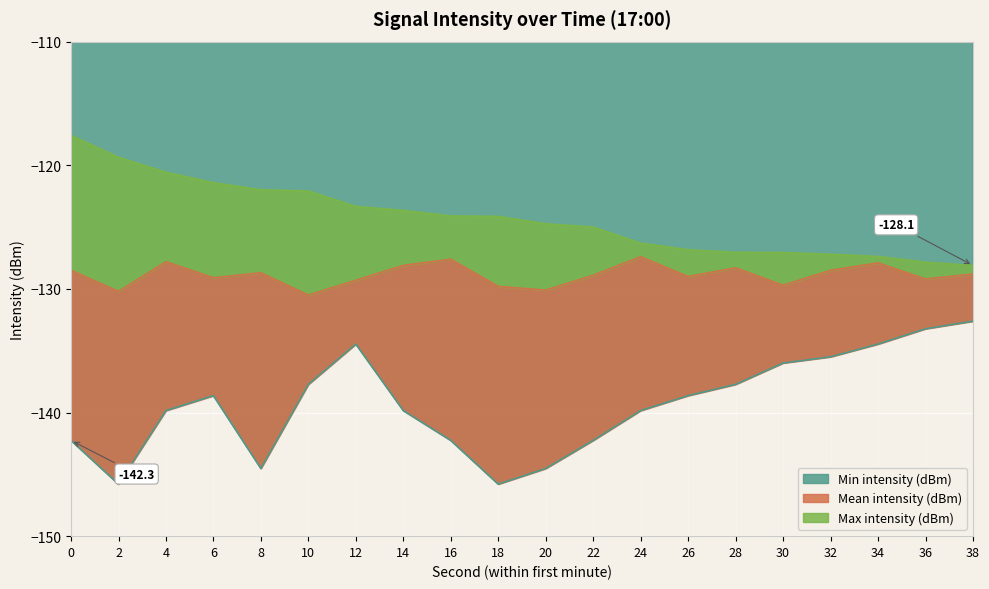

List the series in order of their peak value, lowest first.

Min intensity (dBm), Mean intensity (dBm), Max intensity (dBm)